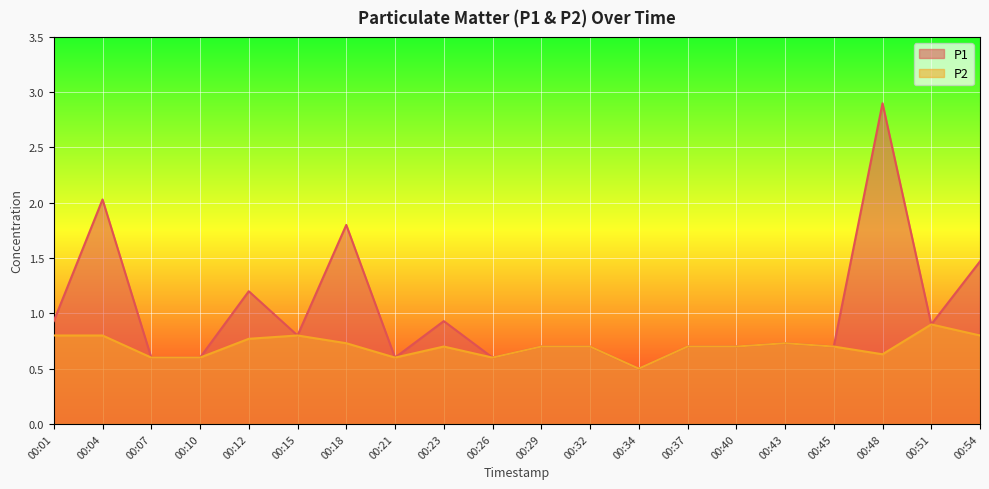

At which label is P1 closest to 1?

00:01